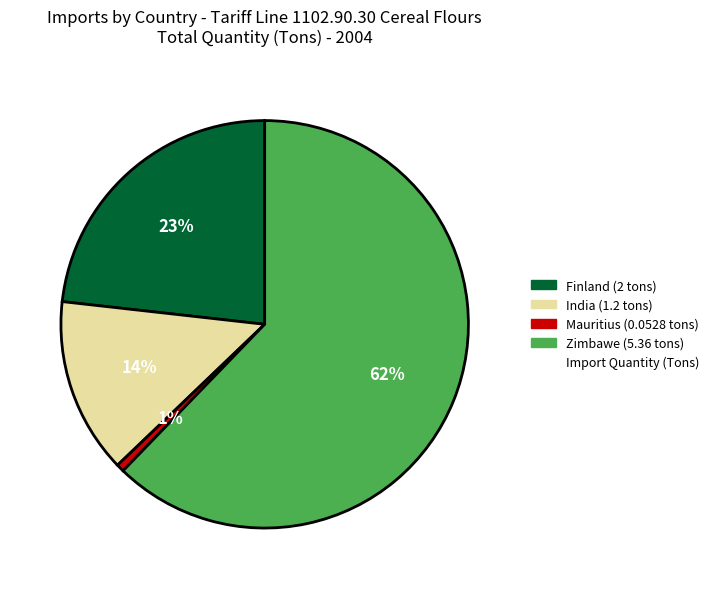

To the nearest percent, what is the average slice percentage?

25%